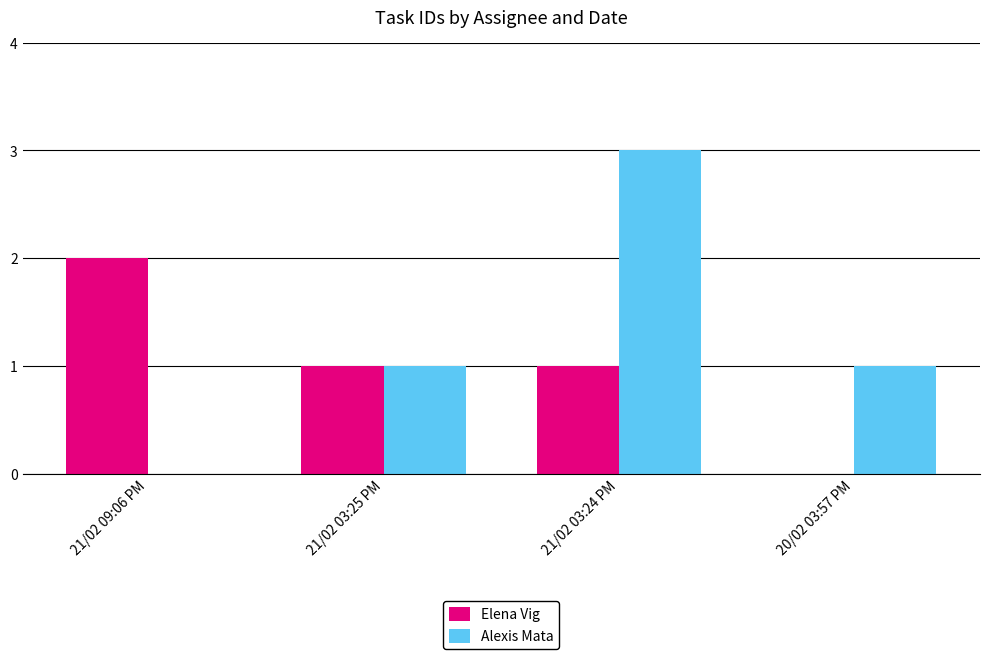

Reading left to right, list all the values displayed in this chart.

Elena Vig: 21/02 09:06 PM=2	21/02 03:25 PM=1	21/02 03:24 PM=1	20/02 03:57 PM=0
Alexis Mata: 21/02 09:06 PM=0	21/02 03:25 PM=1	21/02 03:24 PM=3	20/02 03:57 PM=1